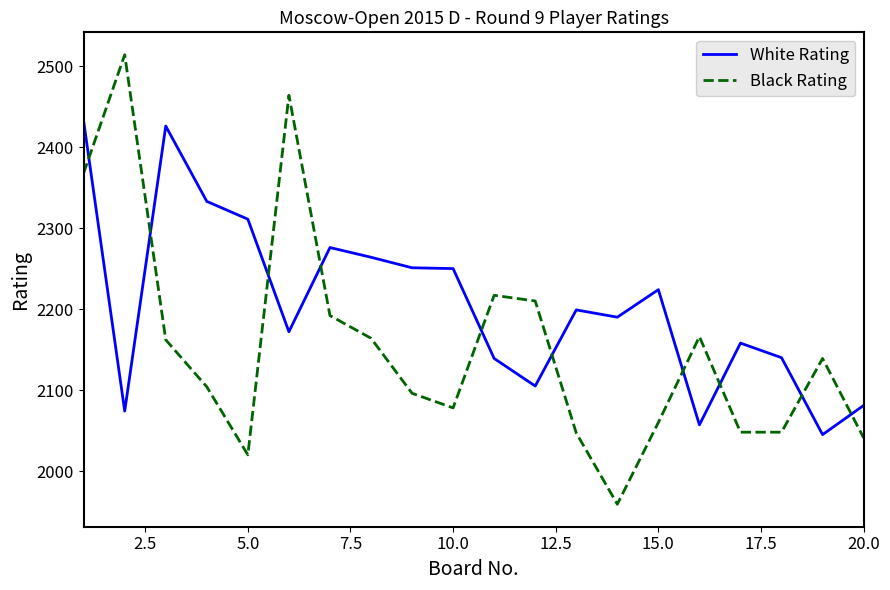

Rank the series by their maximum value, from lowest to highest.

White Rating, Black Rating